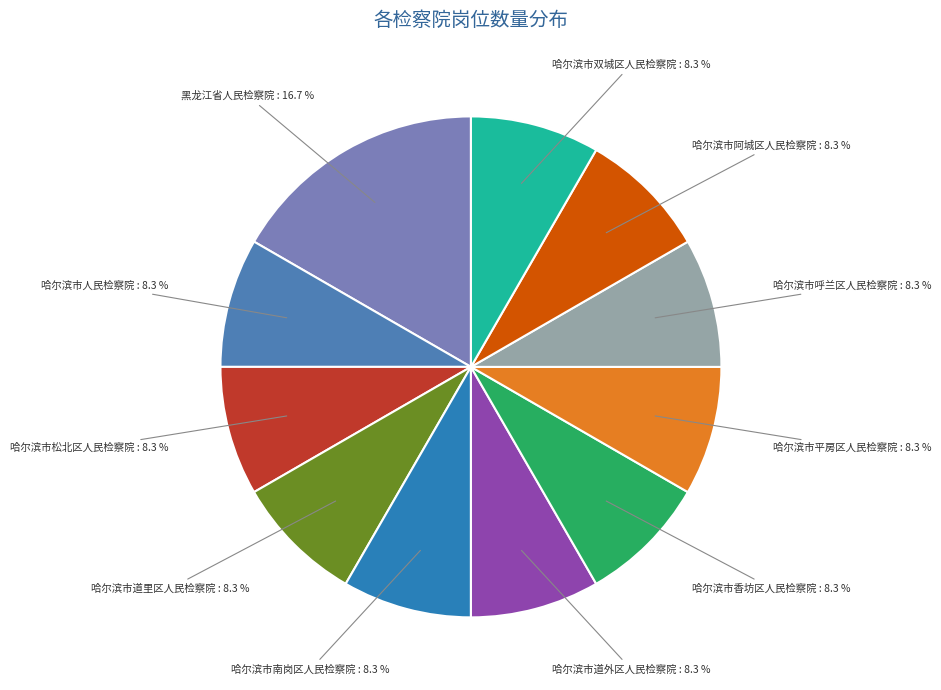

To the nearest percent, what is the average slice percentage?

9%